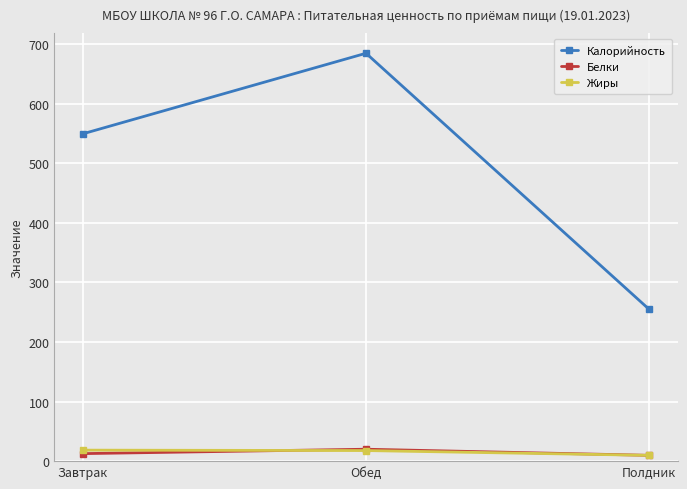

The Жиры series shows 18.5 at Завтрак. True or false?

True